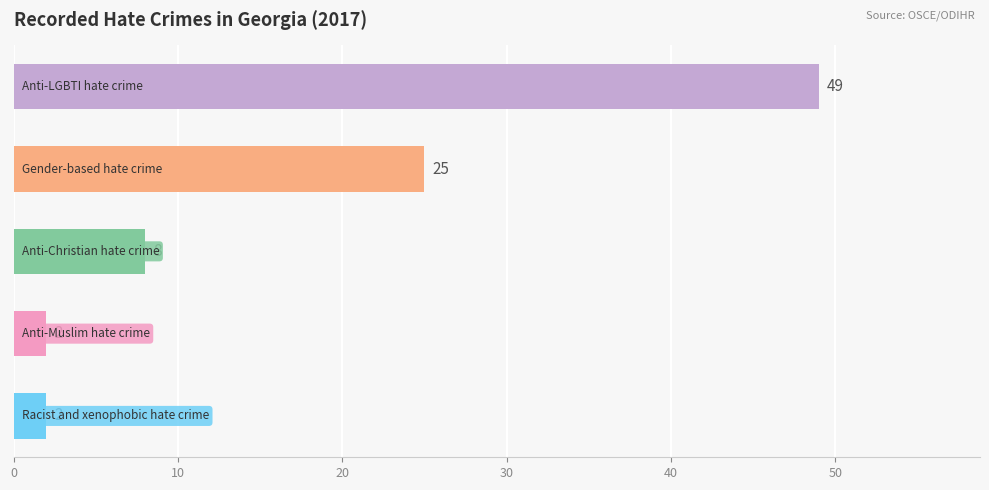

Count the values in the range 2 to 25.

4